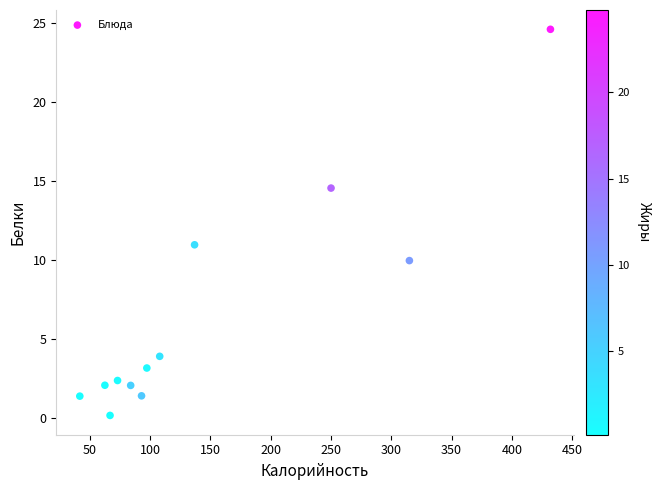

What Y value in the scatter plot is closest to 12?

11.0